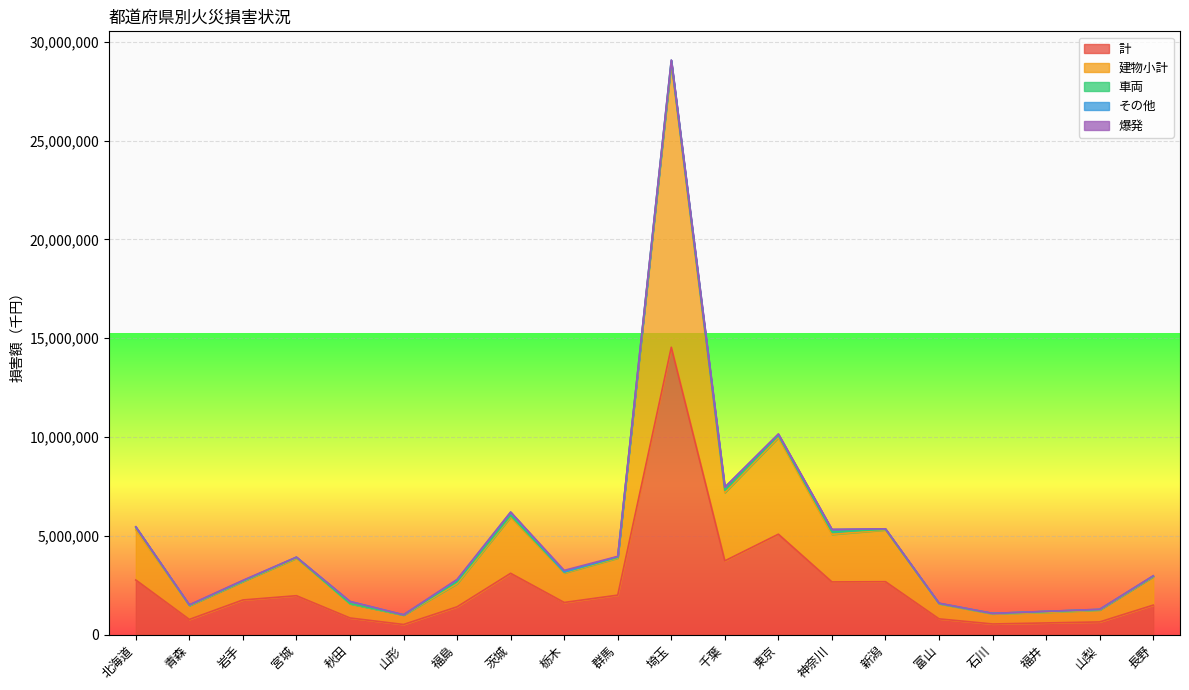

Is the value of 爆発 at 富山 greater than the value of 計 at 長野?

No